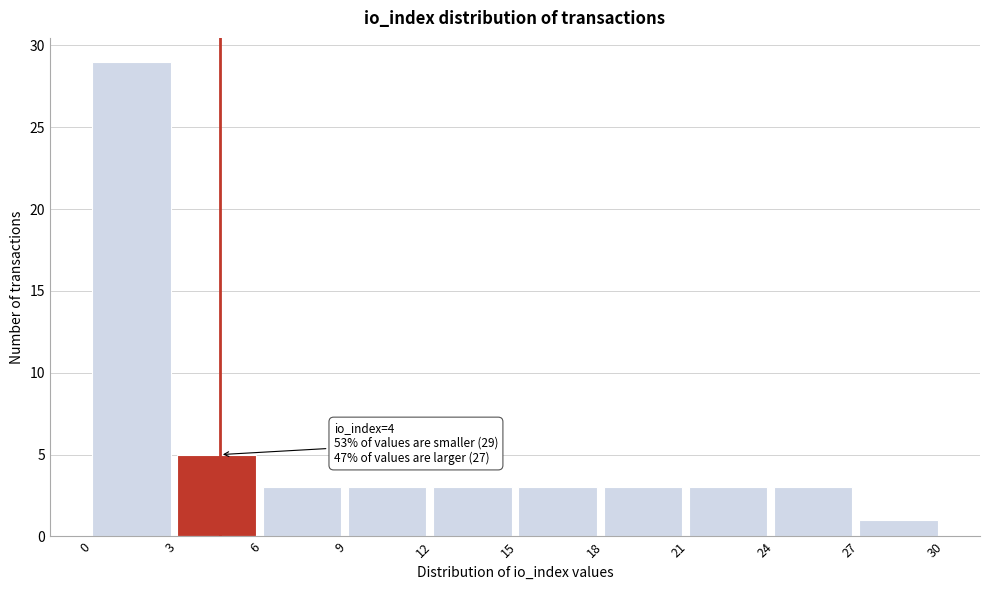

Which range on the x-axis has the tallest bar?

0 to 3